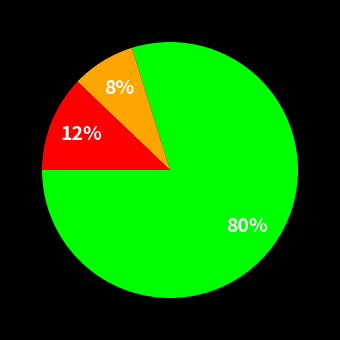

To the nearest percent, what is the average slice percentage?

33%